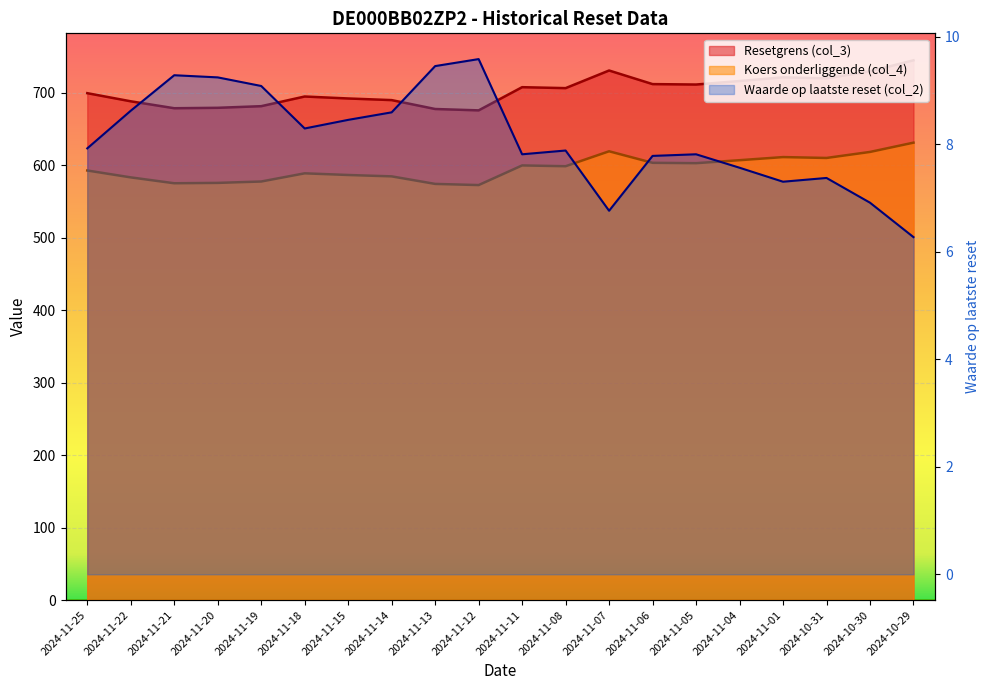

Rank the series at 2024-11-13 from lowest to highest value.

Waarde op laatste reset (col_2), Koers onderliggende (col_4), Resetgrens (col_3)